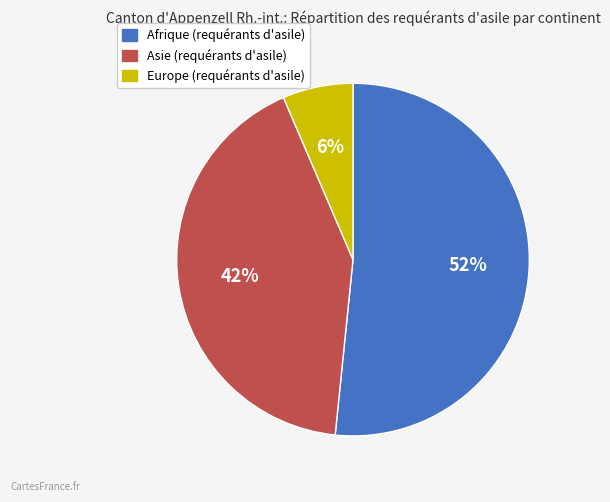

Which slice is the smallest?

Europe